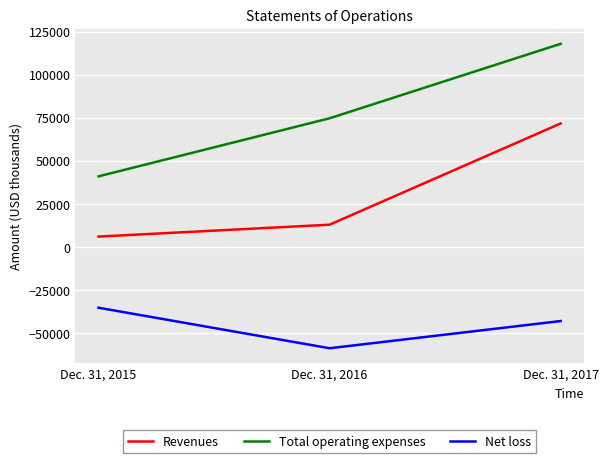

Is this an area chart (filled region under the line)?

No